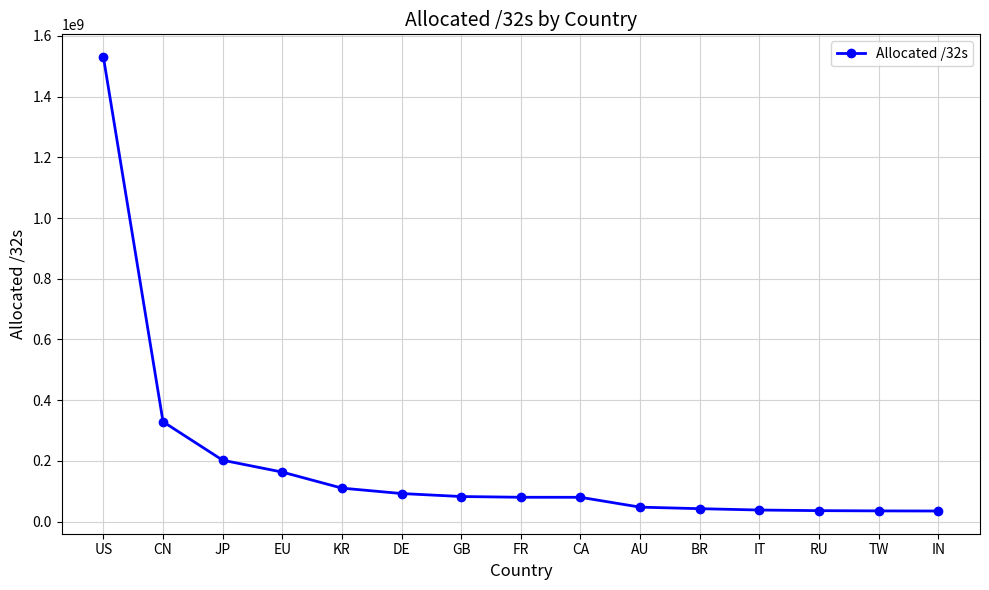

What is the ratio of the value at FR to the value at IN?

2.3